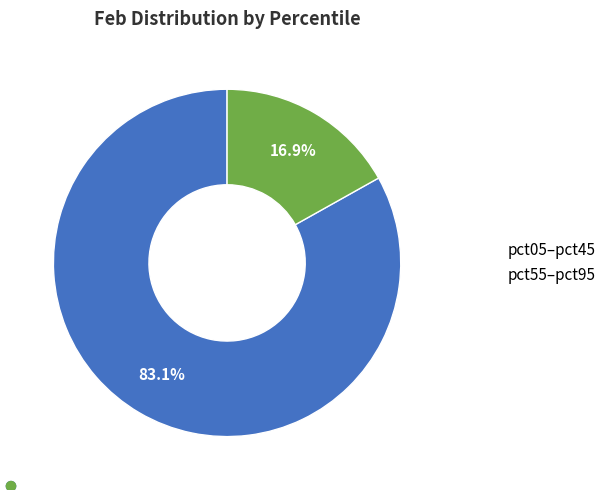

To the nearest percent, what is the average slice percentage?

50%